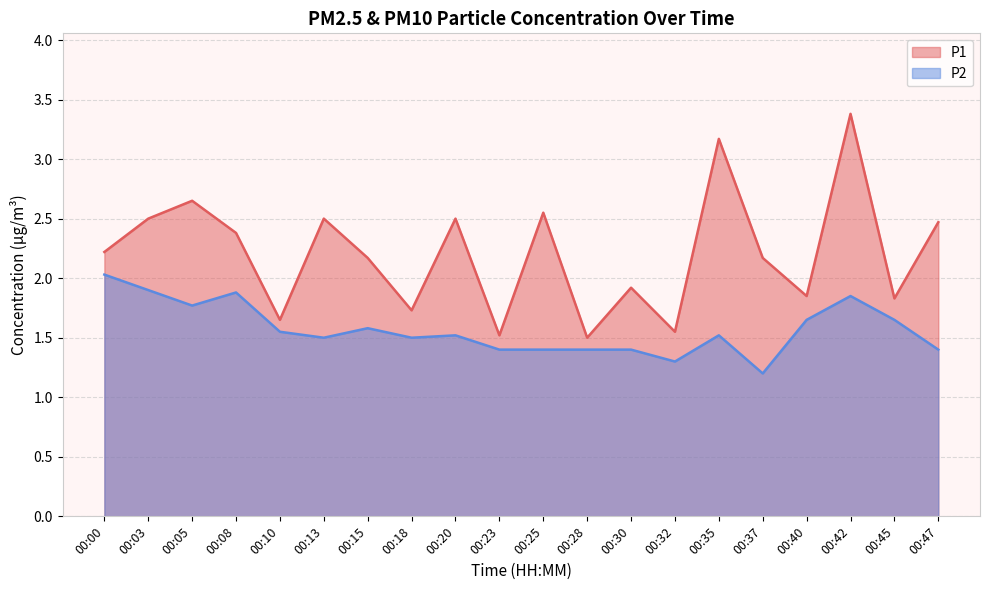

True or false: P1 has a value of 2.4 at 00:08.

True